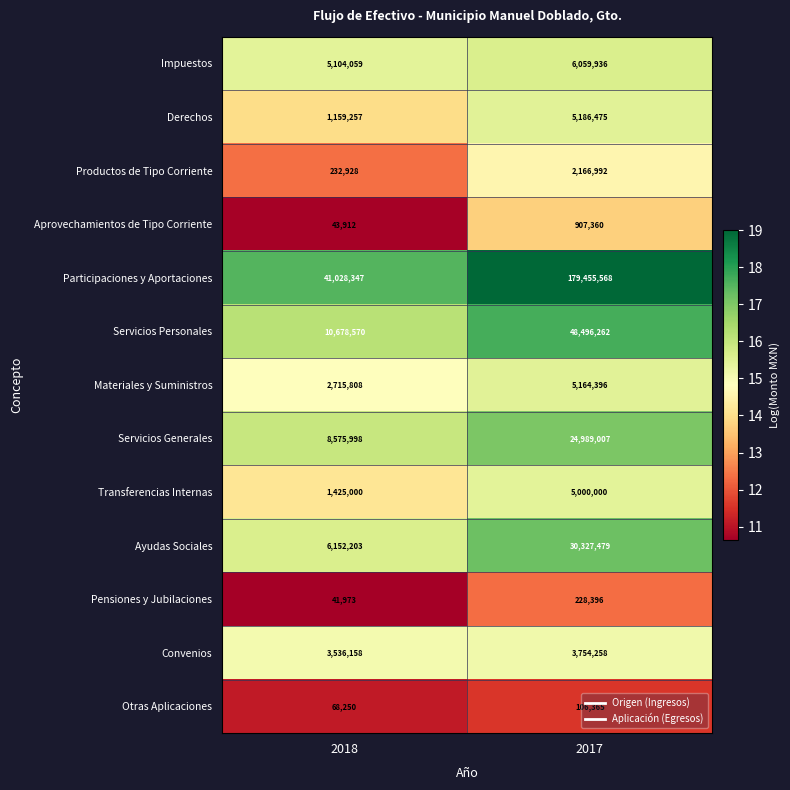

Is it true that Servicios Personales equals 85996822 at 2017?

False